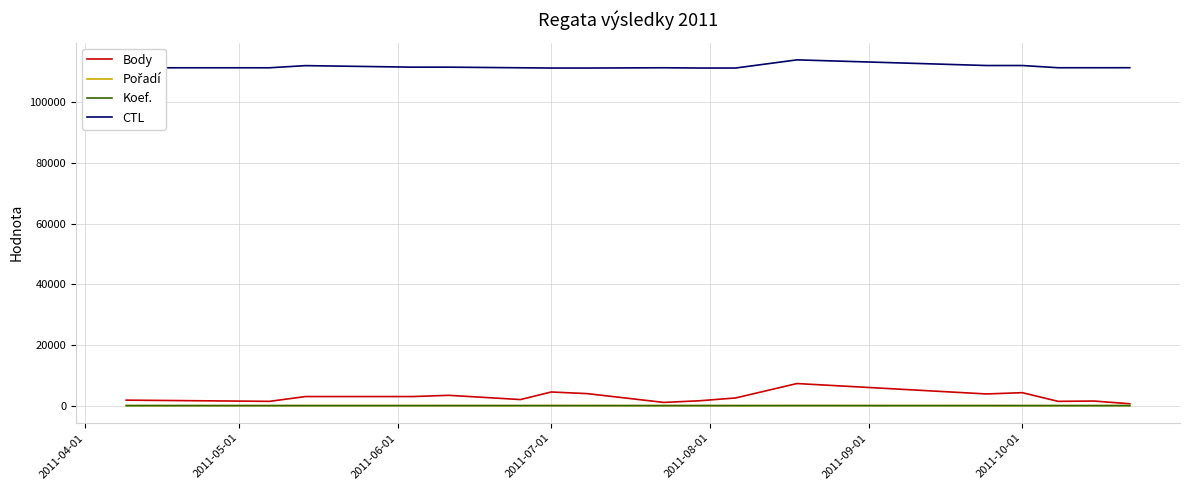

Which series has the largest range (max minus min)?

Body